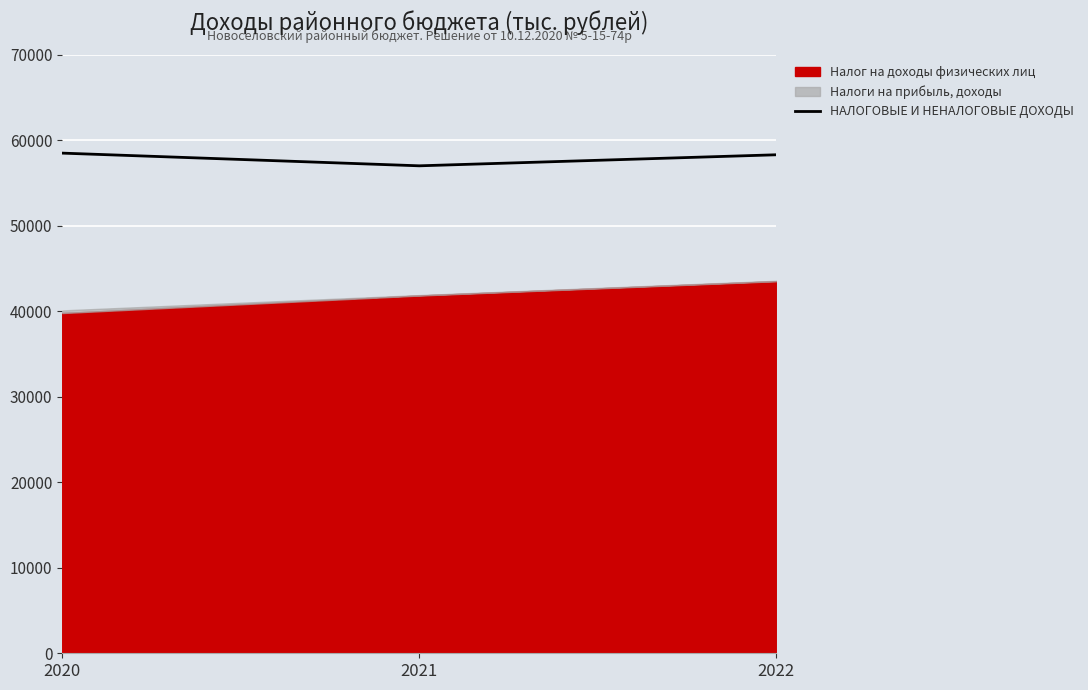

What is the sum of all values?

173834.7